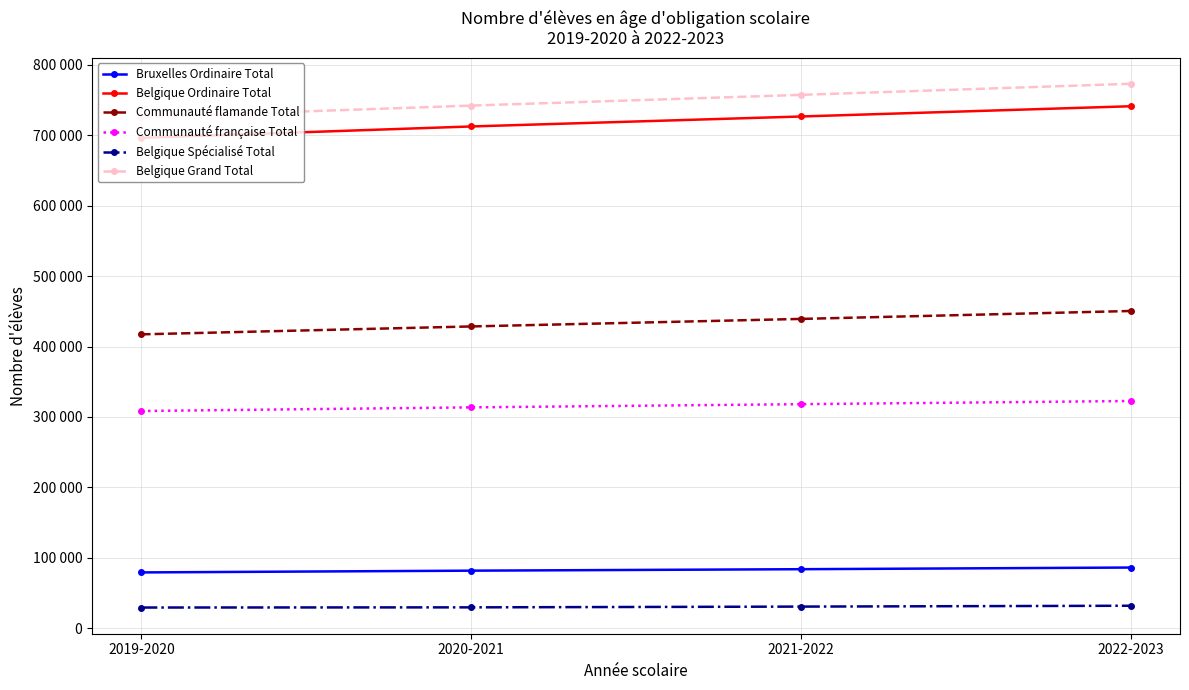

The value of Belgique Ordinaire Total at 2022-2023 is 741298. True or false?

True